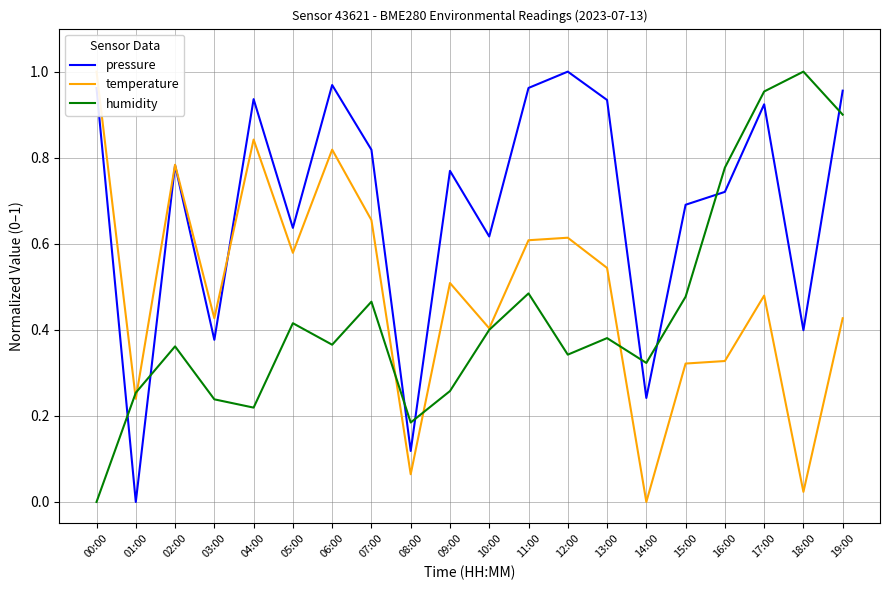

Where is the first local minimum for humidity?

04:00